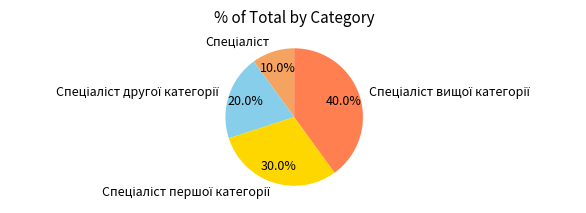

Does any single category account for the majority?

No